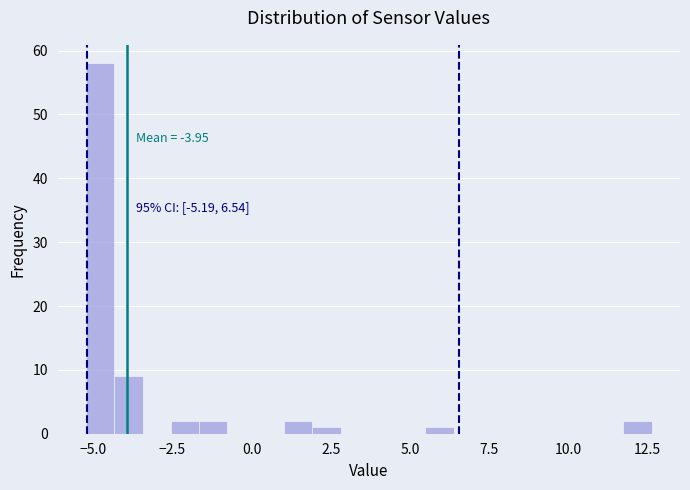

Around what value on the x-axis is the tallest bar? Give the approximate position of its centre, as read against the axis.

-5.0